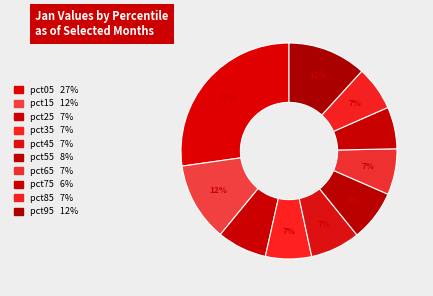

How many slices are in this pie chart?

10